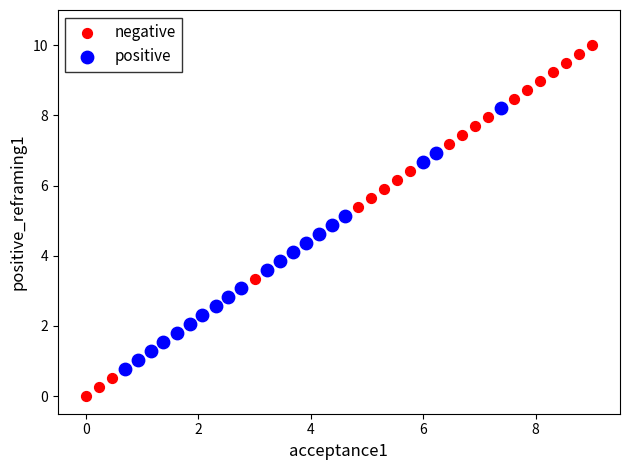

Which series reaches the minimum Y coordinate?

negative